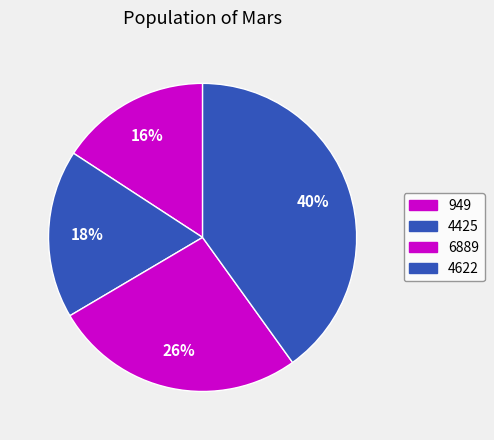

Is there any slice that represents more than half of the pie?

No